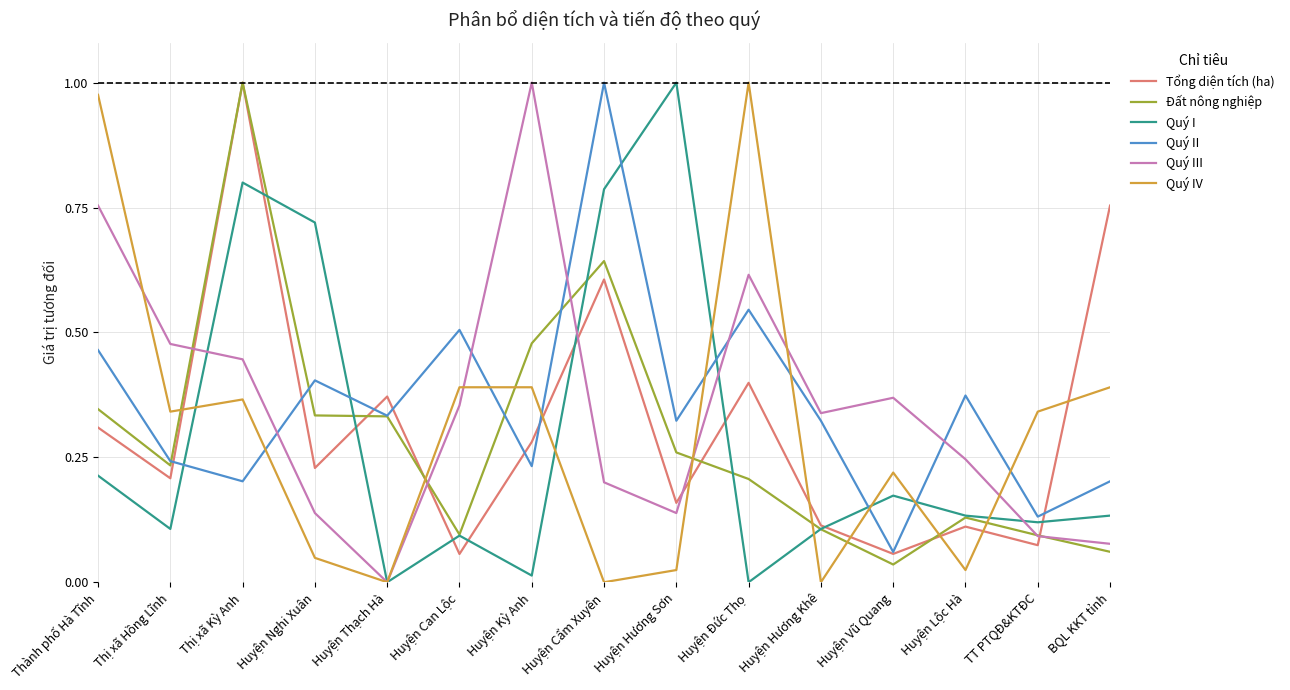

At Huyện Đức Thọ, list the series in order from largest to smallest.

Quý IV, Quý III, Quý II, Tổng diện tích (ha), Đất nông nghiệp, Quý I